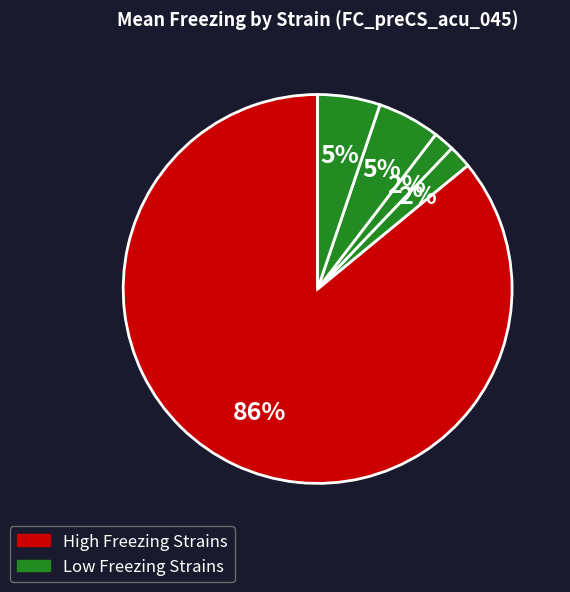

How many segments does this pie chart have?

5